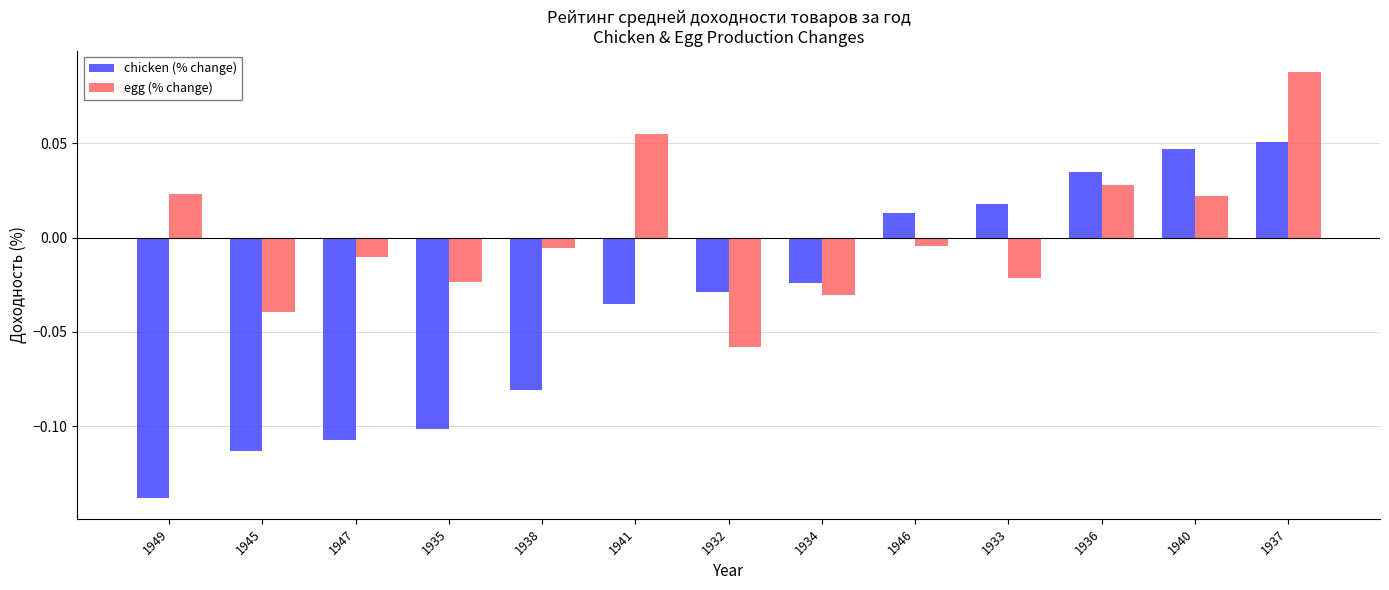

Is the value of chicken (% change) at 1933 greater than the value of egg (% change) at 1932?

Yes